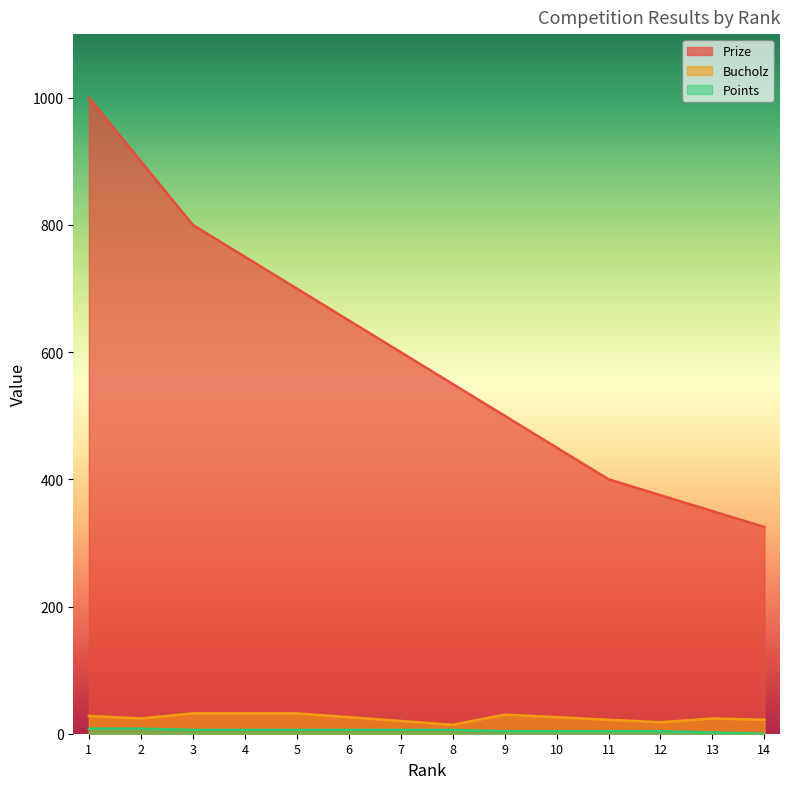

Is it true that Points equals 4 at 11?

True